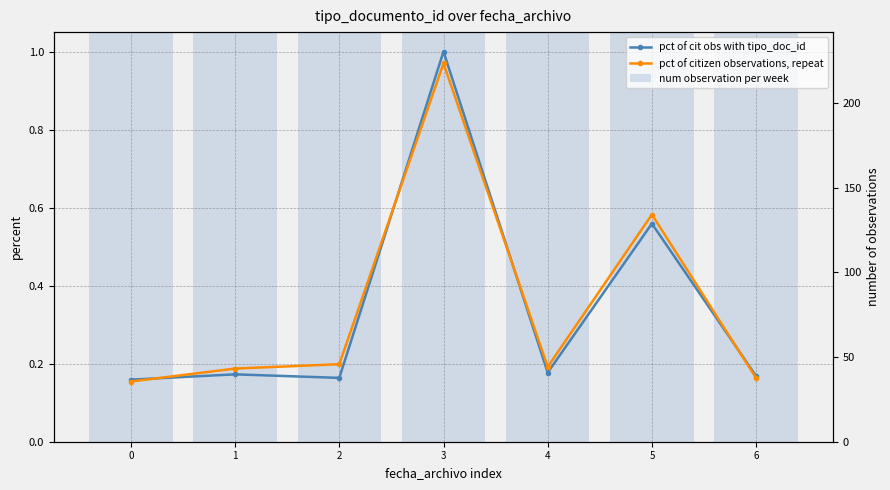

Reading left to right, extract all data points from this chart.

pct of cit obs with tipo_doc_id: 0=0.2	1=0.2	2=0.2	3=1.0	4=0.2	5=0.6	6=0.2
pct of citizen observations, repeat: 0=0.2	1=0.2	2=0.2	3=1.0	4=0.2	5=0.6	6=0.2
num observation per week: 0=35.0	1=38.0	2=36.0	3=220.0	4=39.0	5=123.0	6=37.0